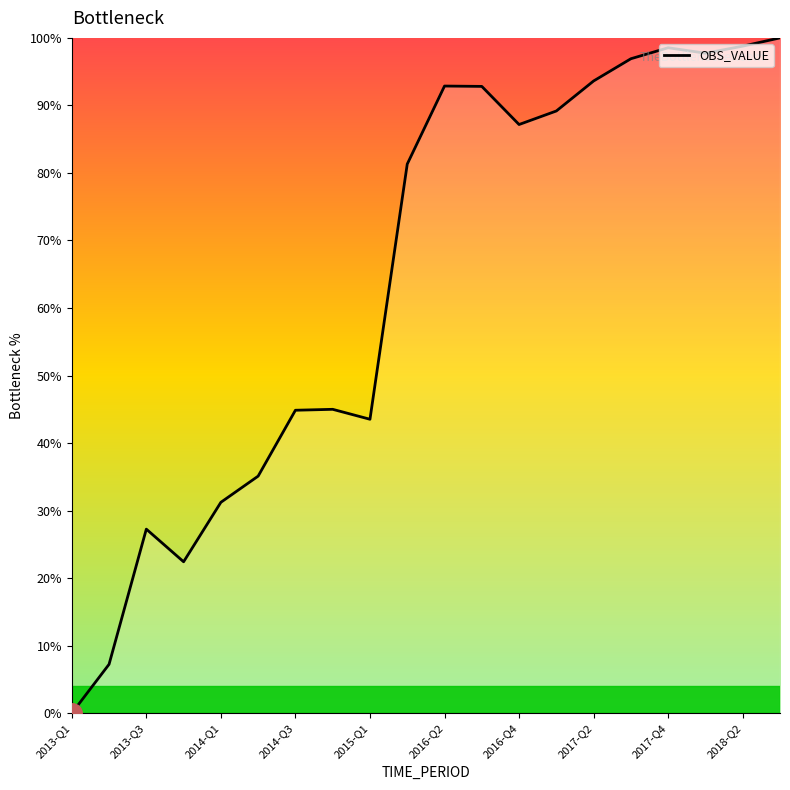

What is the difference between the maximum and minimum values?

100.0